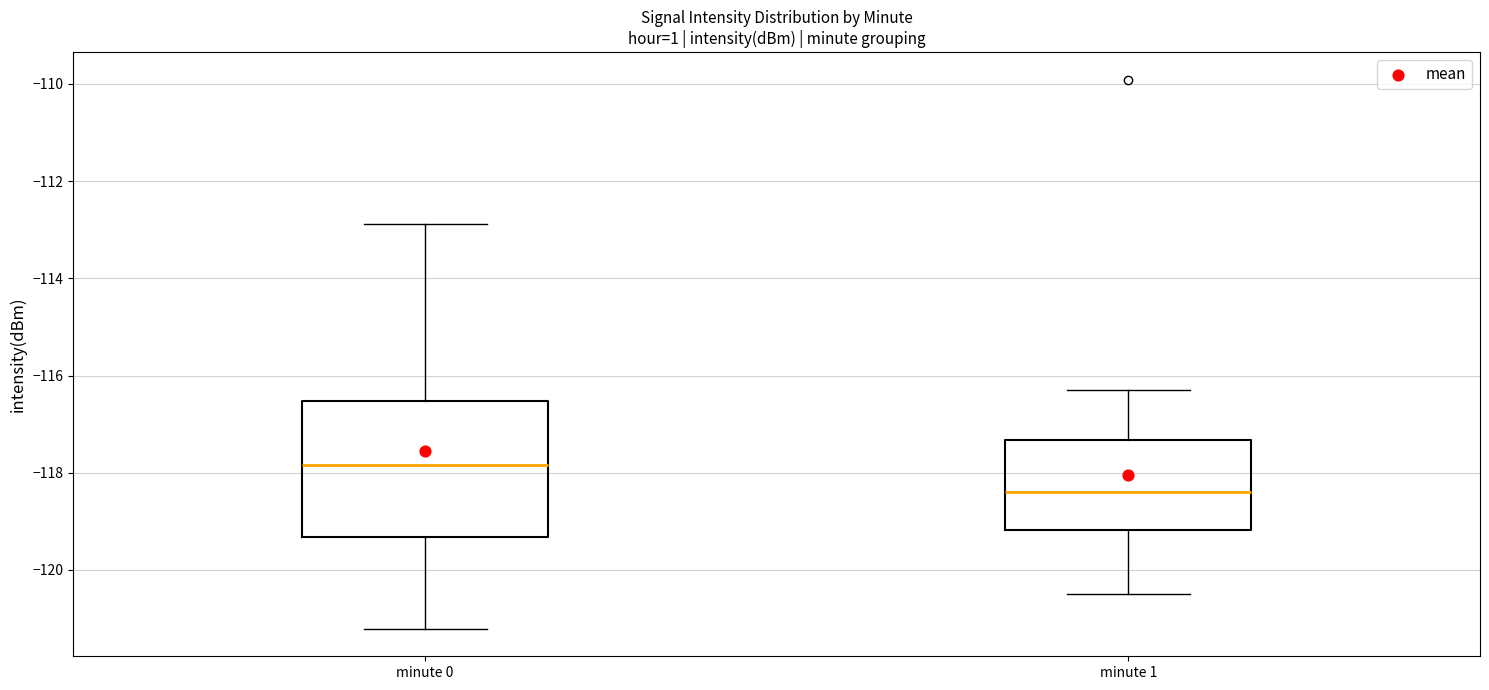

Reading left to right, read every box against the y-axis: the position of its median line, the range the box covers, and the ends of its whiskers. The values are not printed on the chart, so give them approximately, as read against the axis.

minute 0: median -117.8, box -119.4 to -116.6, whiskers -121.2 to -112.8
minute 1: median -118.4, box -119.2 to -117.4, whiskers -120.4 to -116.2